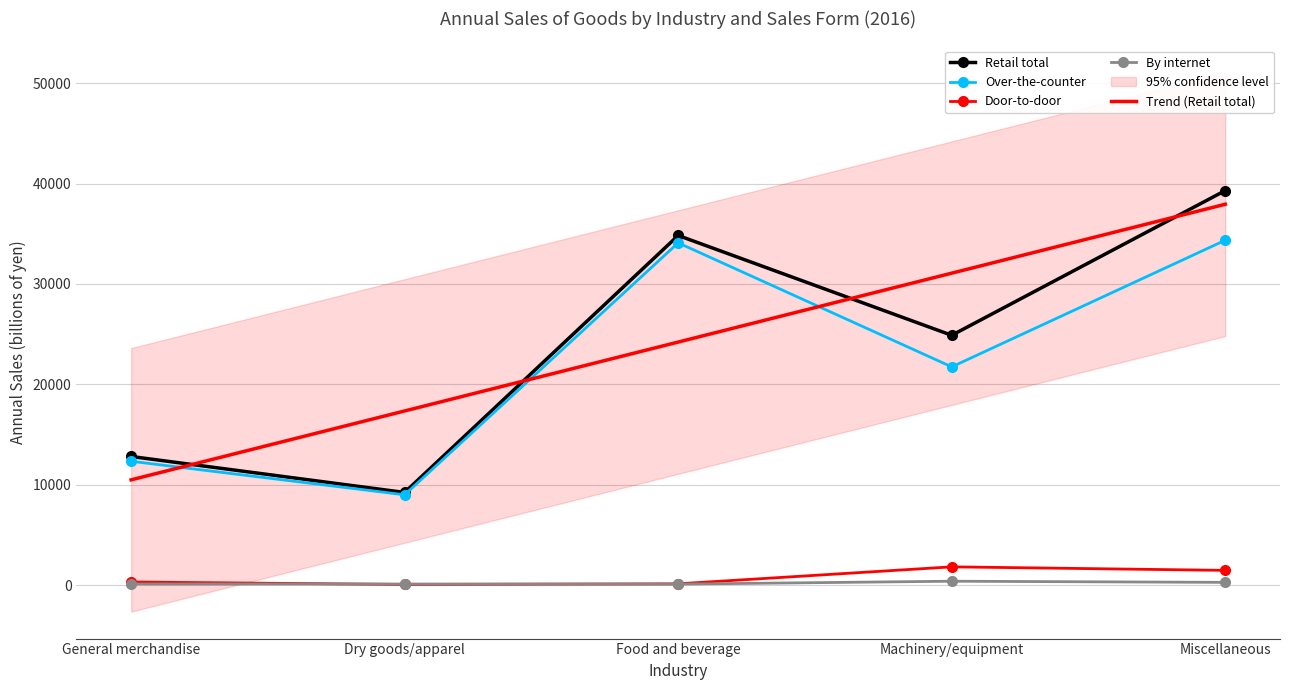

Count the Retail total values in the range 12814 to 34834.

3